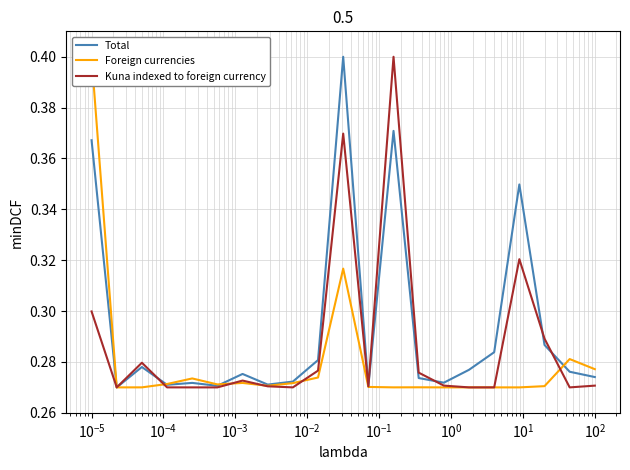

How many lines are shown in the chart?

3